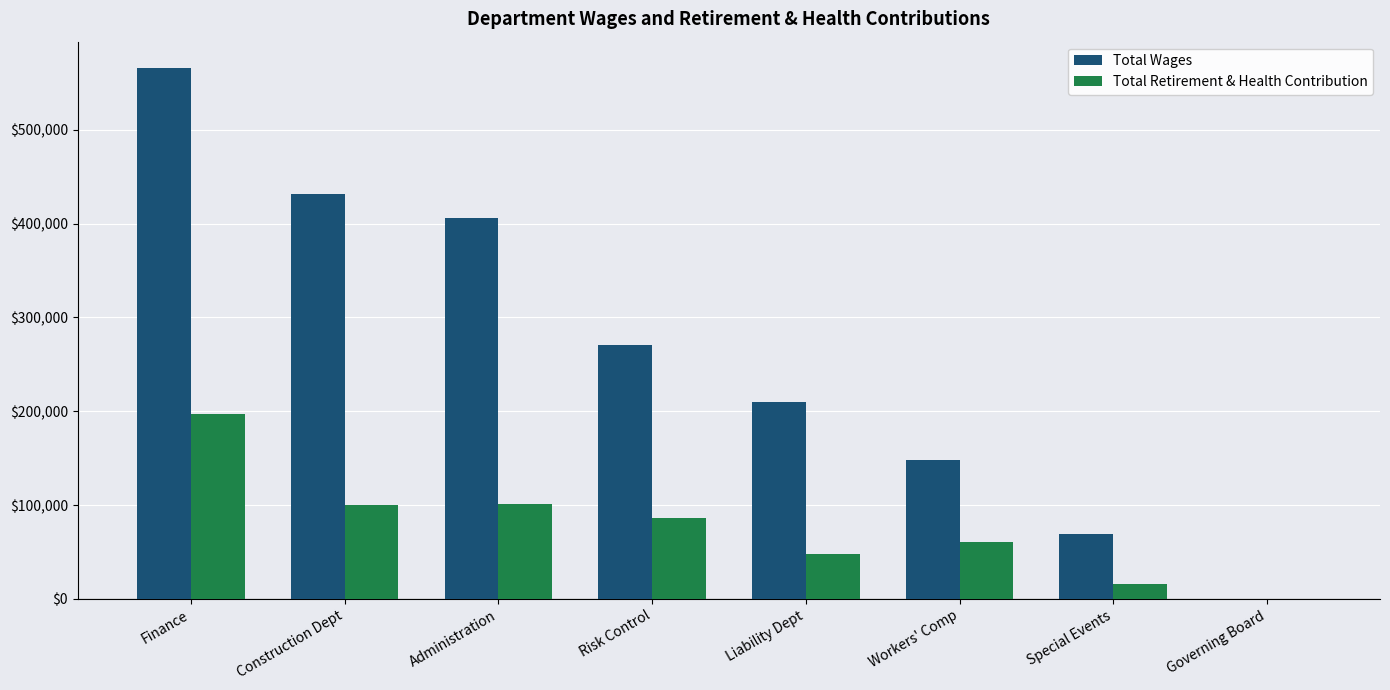

Read the Total Wages value at Special Events, to the nearest 50.

69500